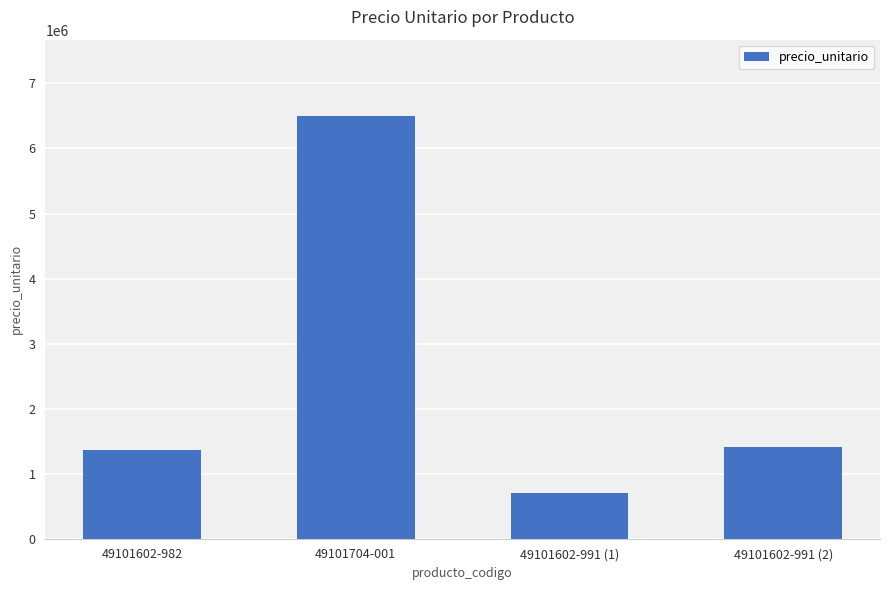

Which label corresponds to the smallest value in the chart?

49101602-991 (1)